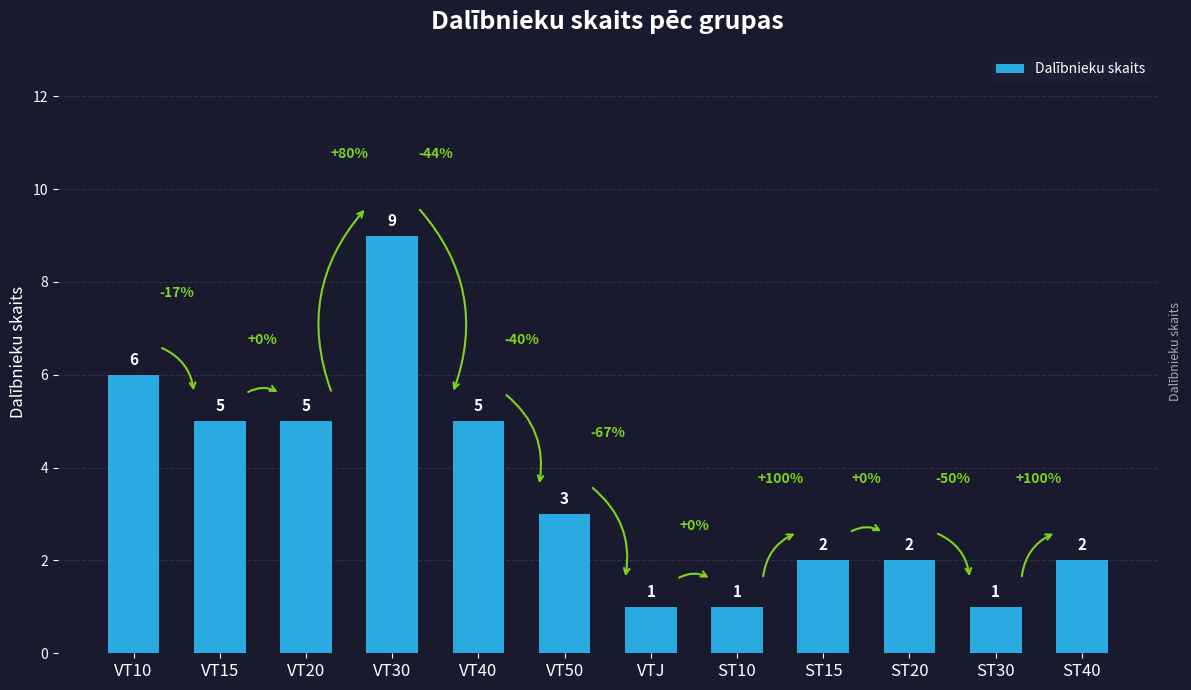

Approximately how many times larger is the value at VT40 compared to VT50?

1.7